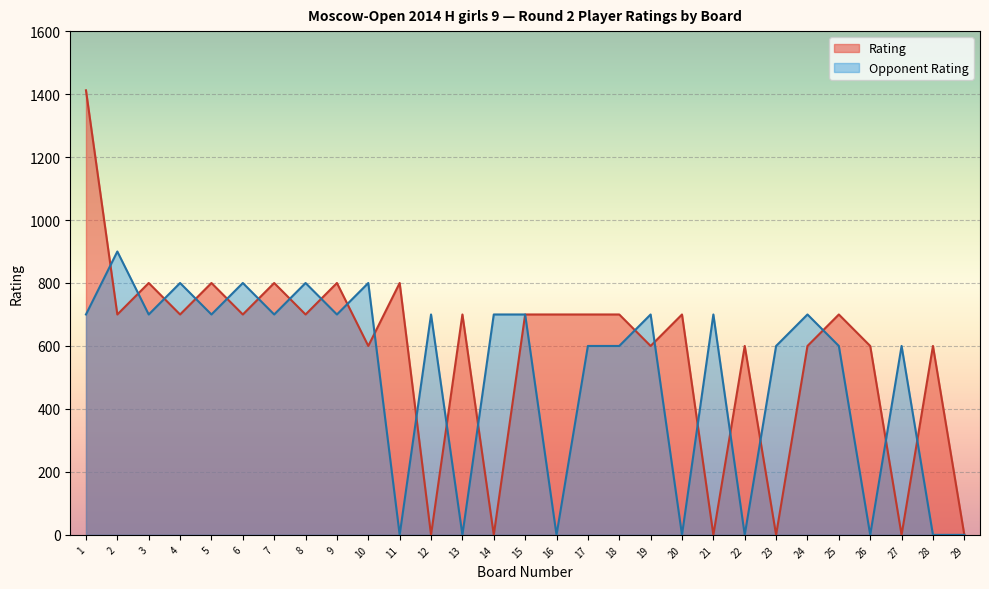

True or false: Opponent Rating and Rating cross at least once.

True